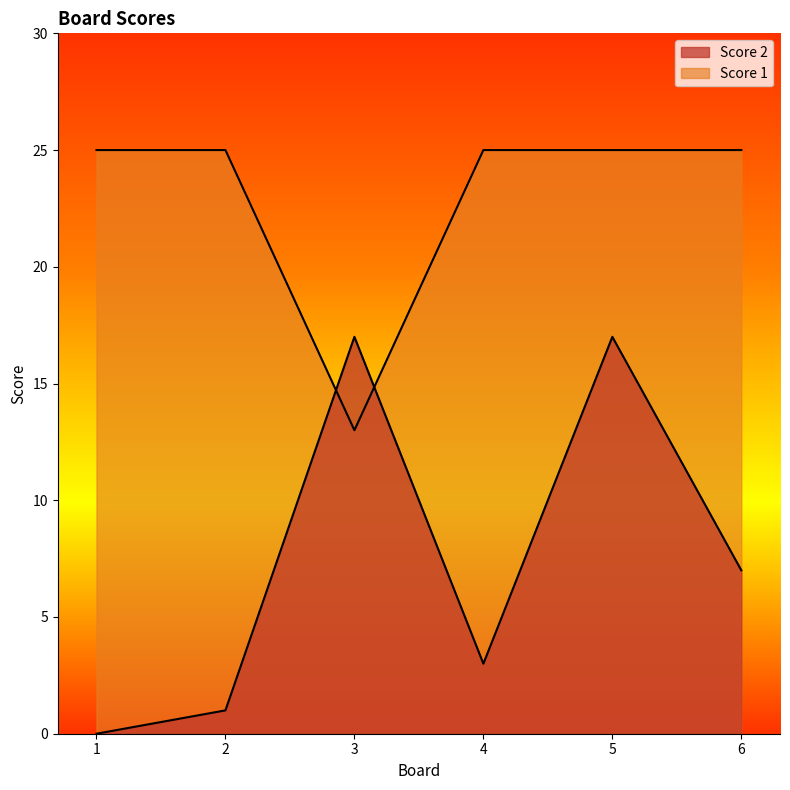

How many data points in Score 2 are above 7?

2